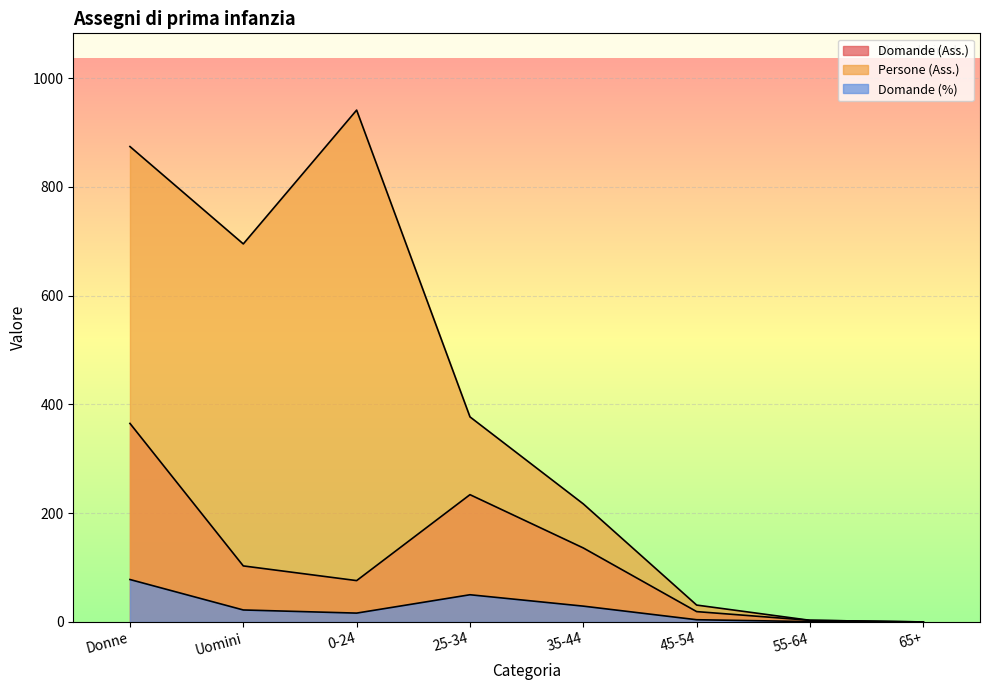

Reading left to right, what are all the values shown in this chart?

Domande (Ass.): 365.0	103.0	76.0	234.0	136.0	19.0	3.0	0.0
Persone (Ass.): 874.0	695.0	941.0	377.0	217.0	31.0	3.0	0.0
Domande (%): 78.0	22.0	16.2	50.0	29.1	4.1	0.6	0.0